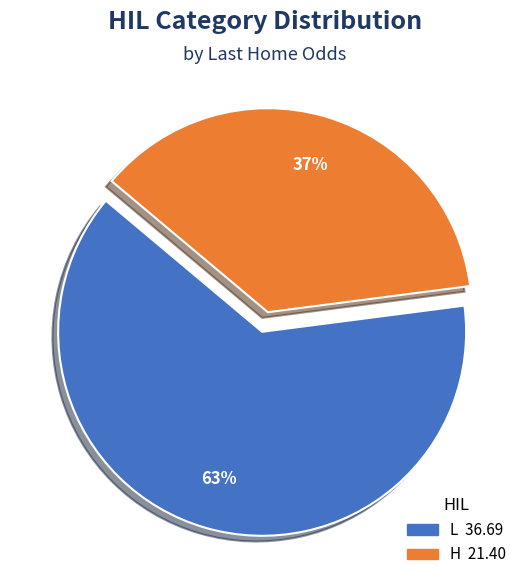

To the nearest percent, what is the average slice percentage?

50%